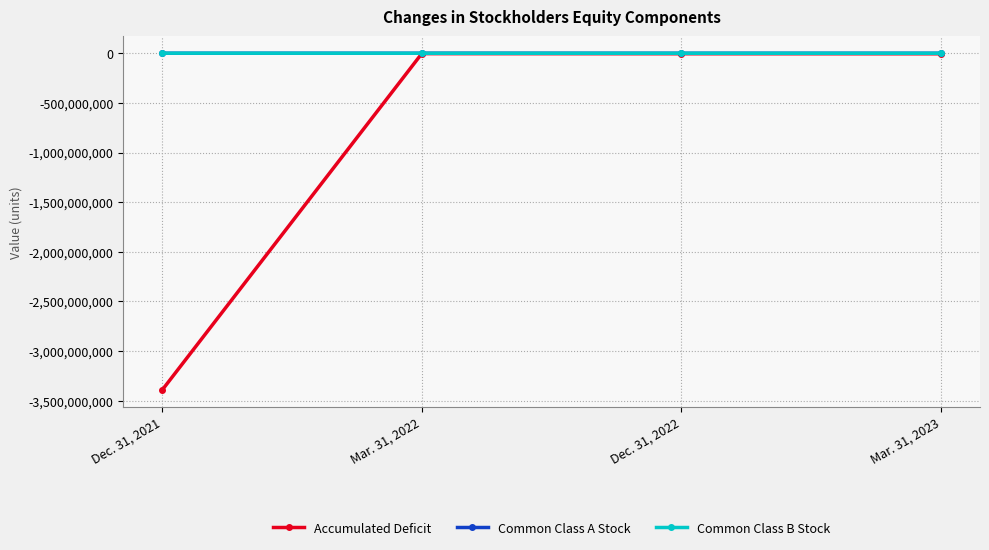

How many categories are shown in the chart?

4